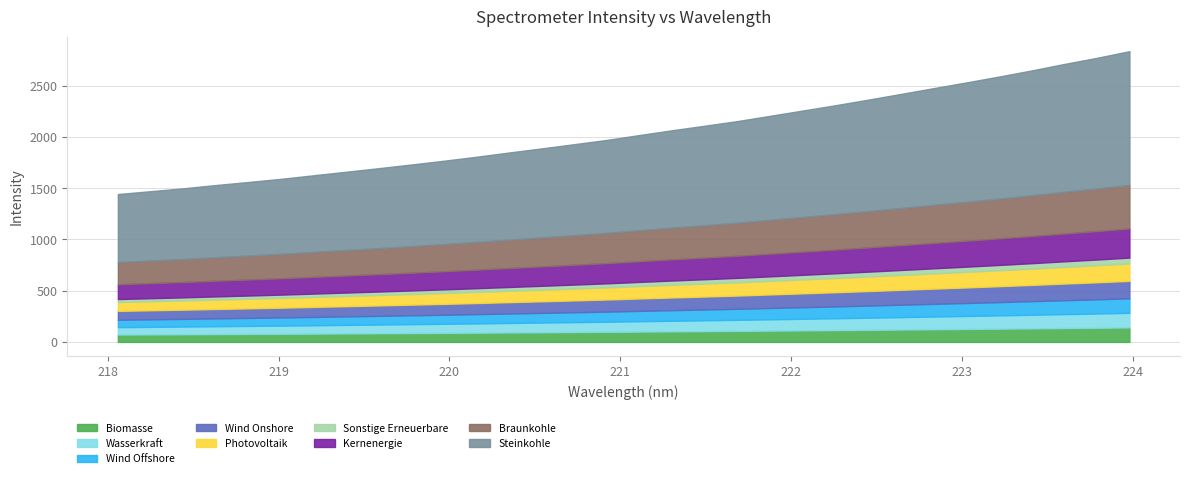

What is the maximum value shown in the chart?

2838.6